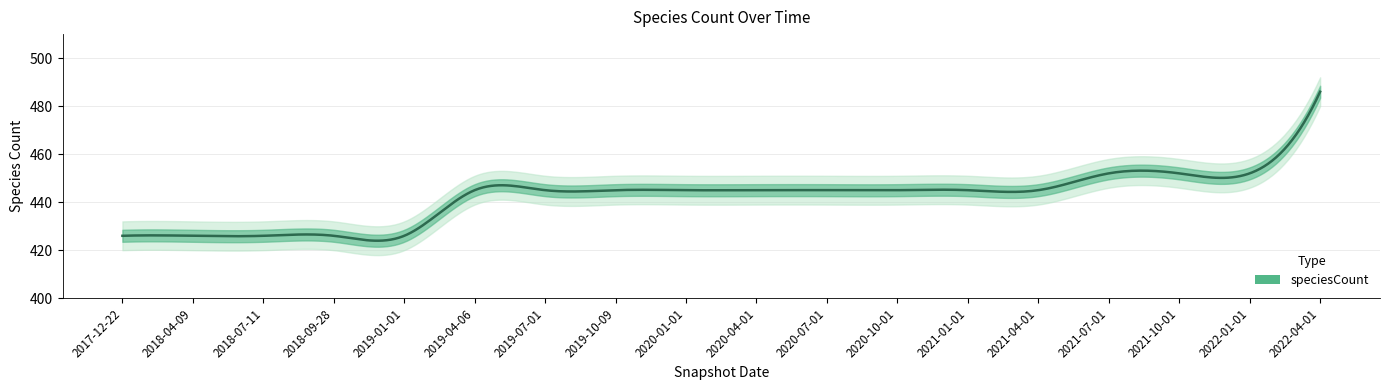

Which label corresponds to the smallest value in the chart?

2017-12-22